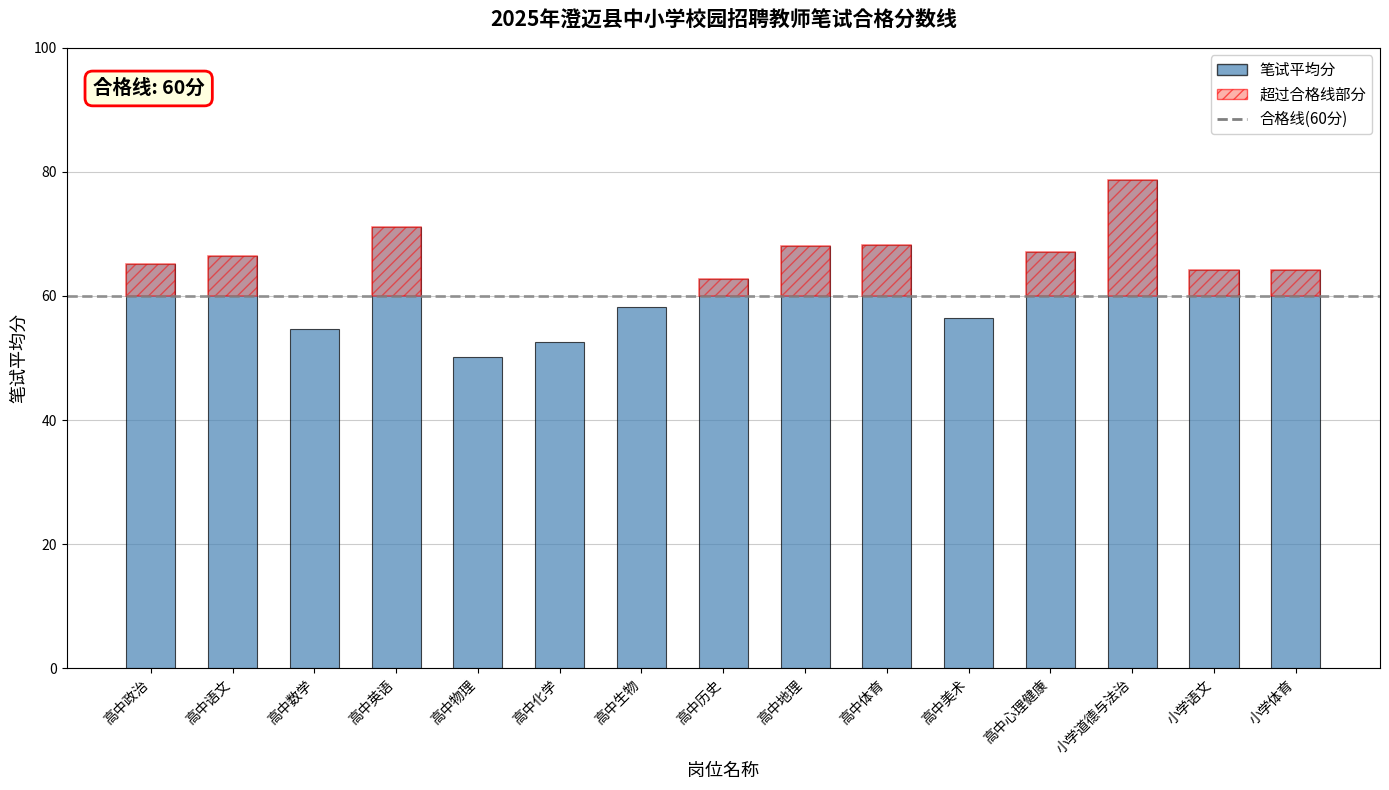

Does the chart contain stacked bars?

No